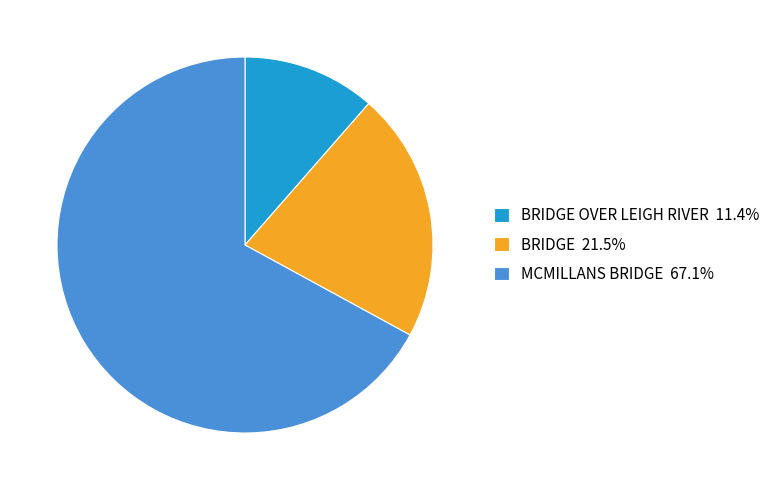

What is the ratio of the value at BRIDGE 21.5% to the value at BRIDGE OVER LEIGH RIVER 11.4%?

1.9